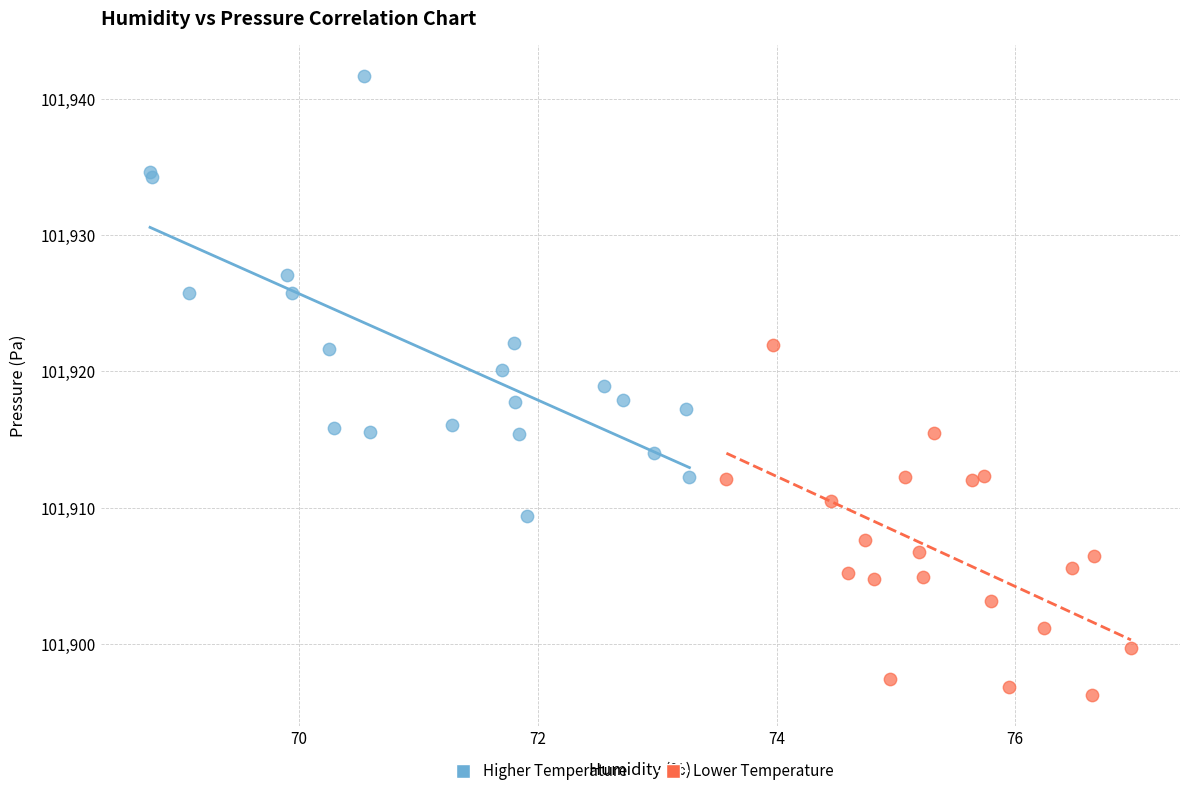

Which series reaches the maximum Y coordinate?

Higher Temperature